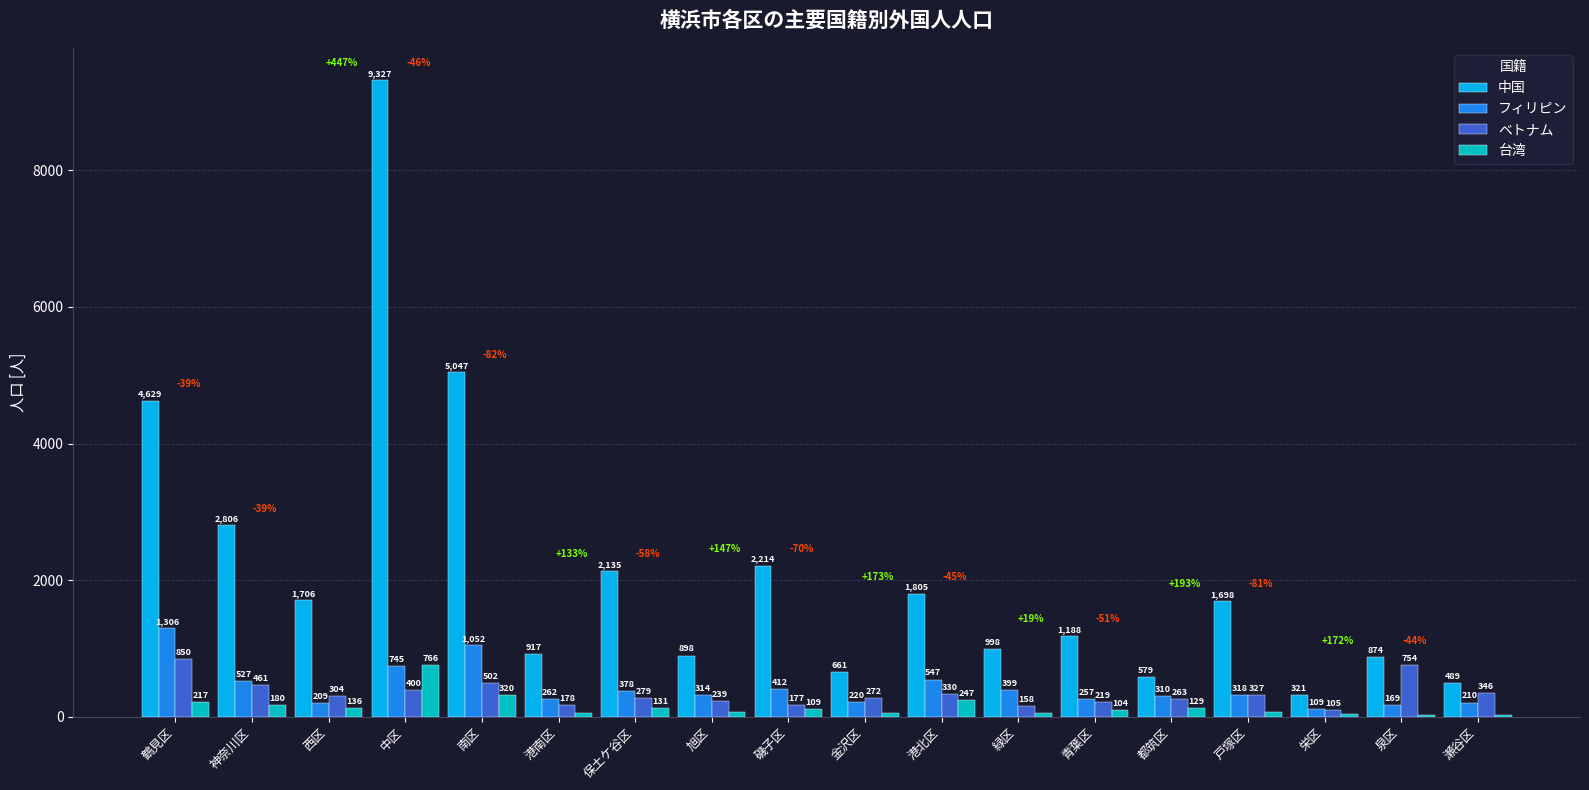

What is the spread (max minus min) of values at 都筑区?

450